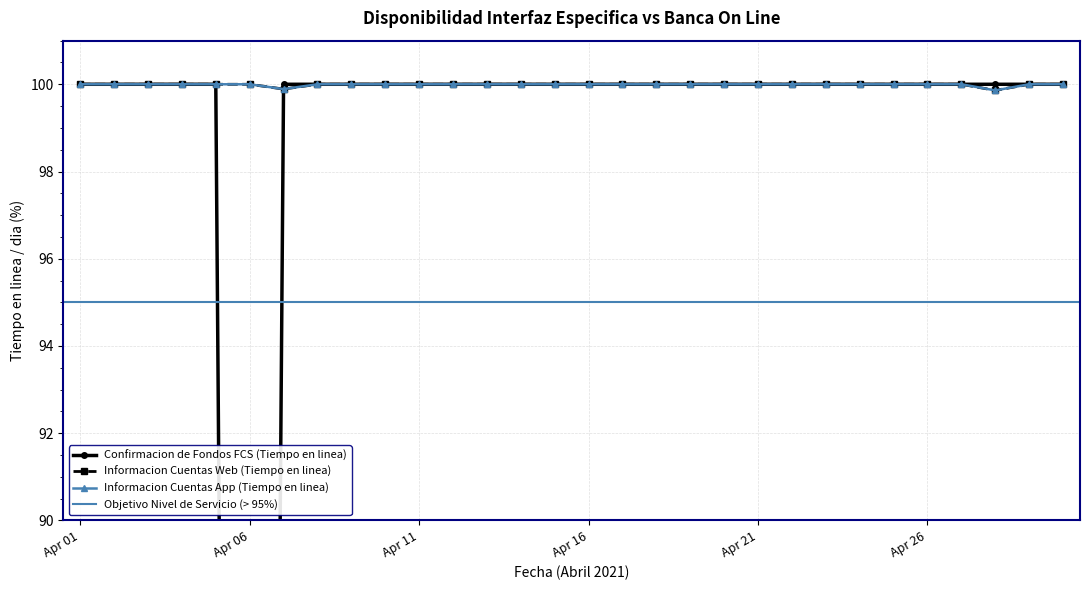

At how many categories does at least one series exceed 50?

30